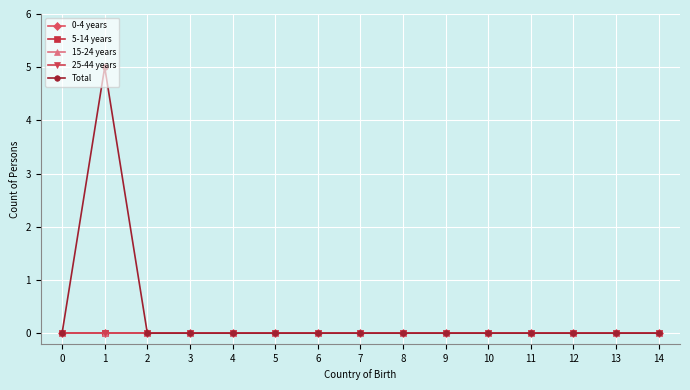

Does the chart have visible grid lines?

Yes